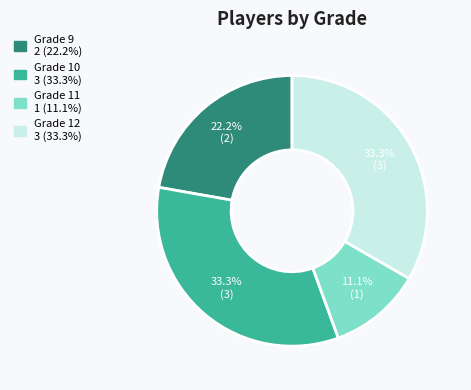

Is there any slice that represents more than half of the pie?

No